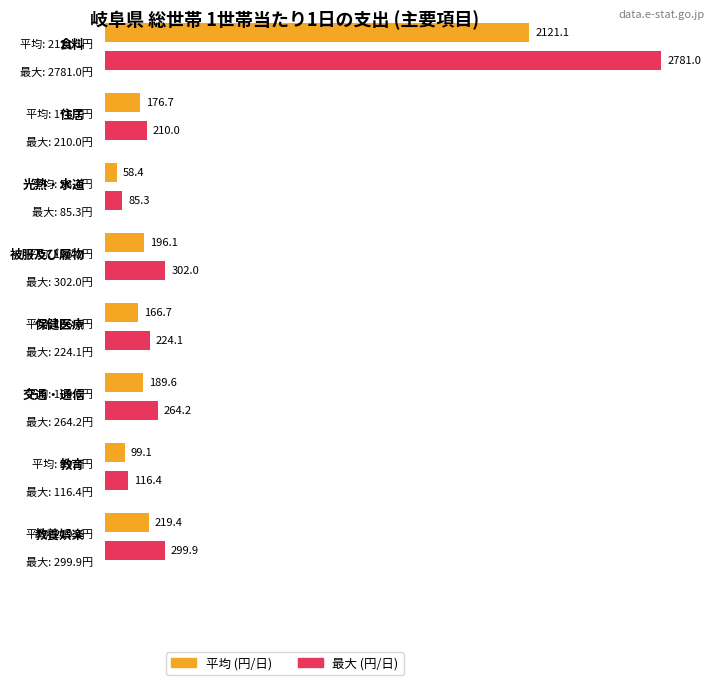

At how many categories does at least one series exceed 1286?

1